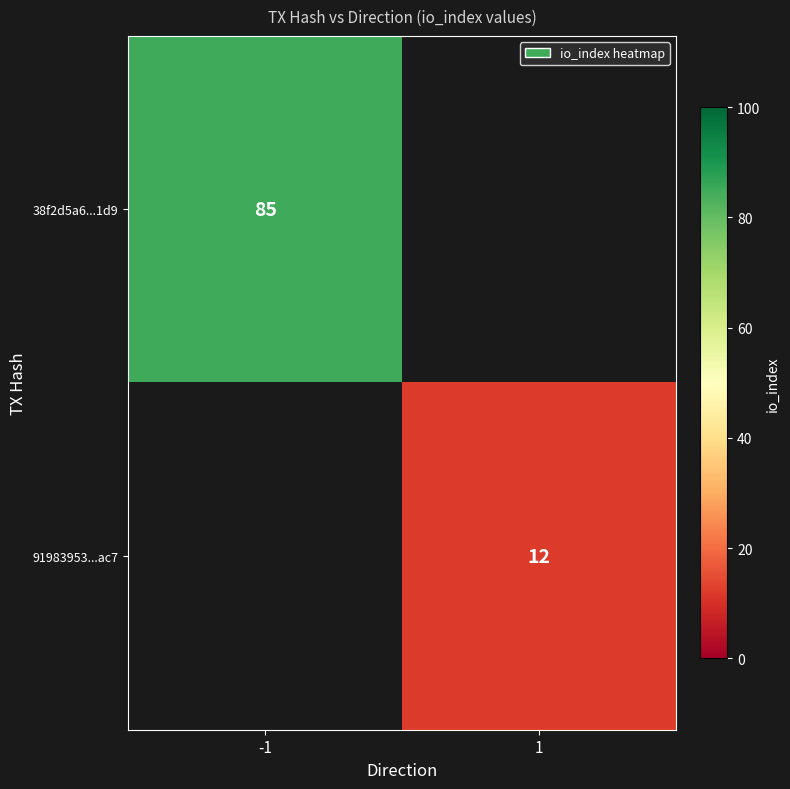

The value of 38f2d5a6...1d9 at -1 is 129. True or false?

False